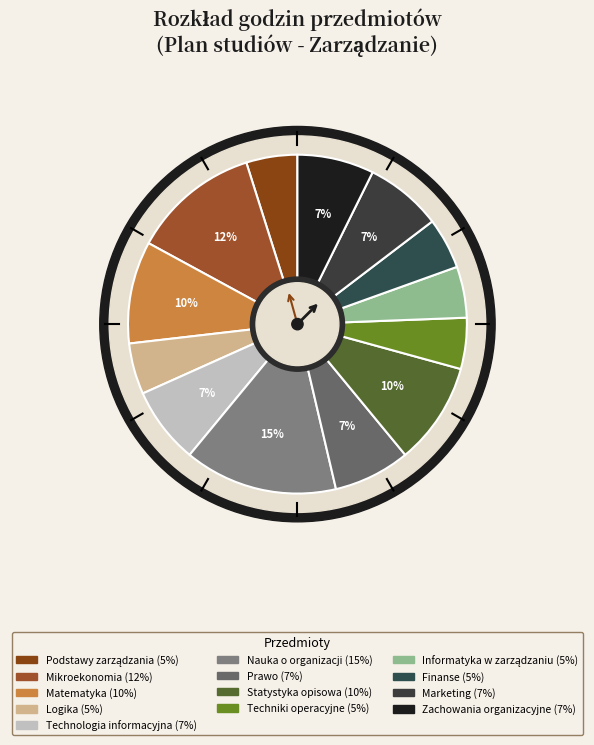

Which category has the biggest portion of the pie?

Nauka o organizacji